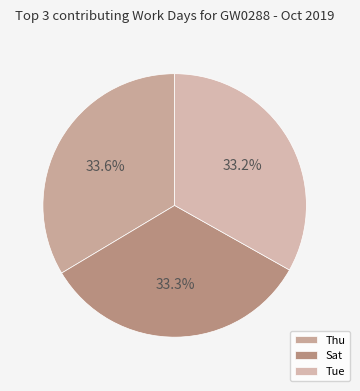

Count the number of slices in the pie.

3